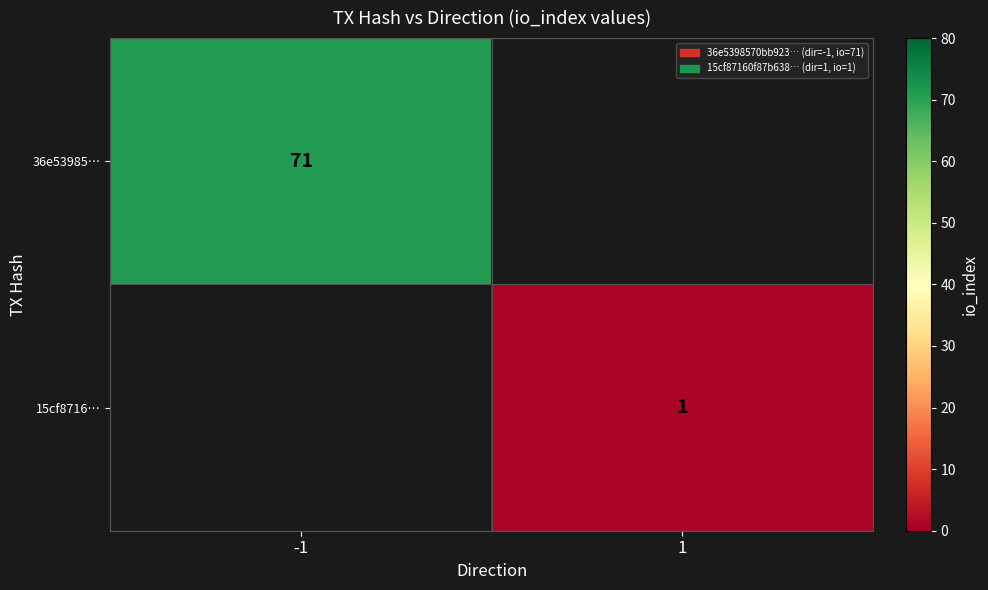

At how many categories does at least one series exceed 61?

1